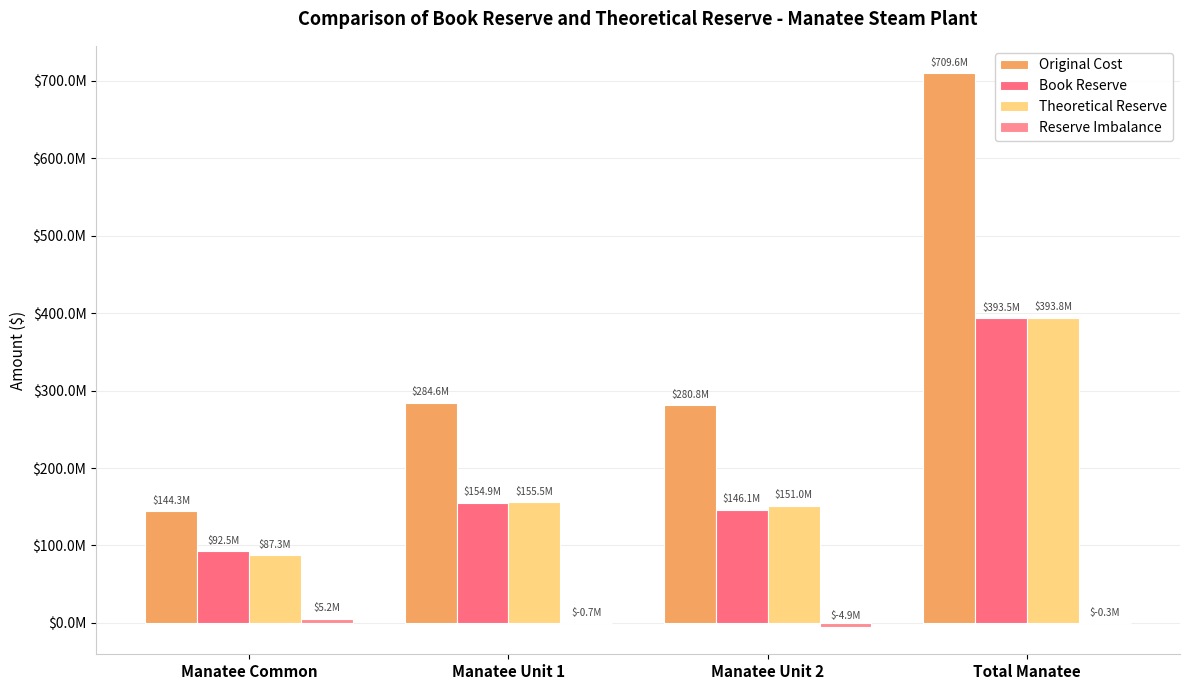

At which category is the sum across all series the highest?

Total Manatee